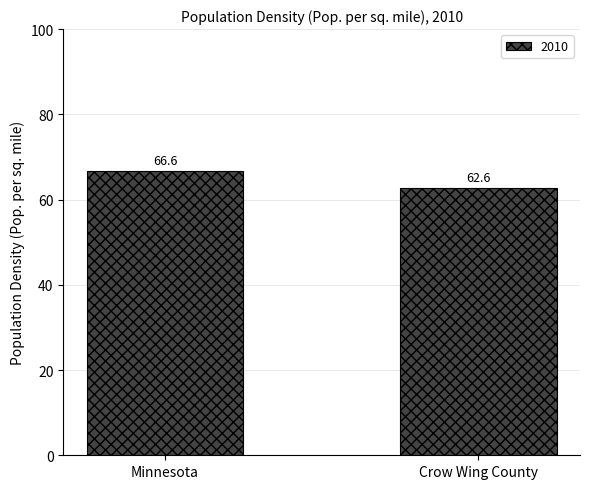

What is the sum of the values at Minnesota and Crow Wing County?

129.2